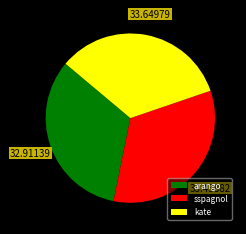

Is arango the majority of the pie?

No